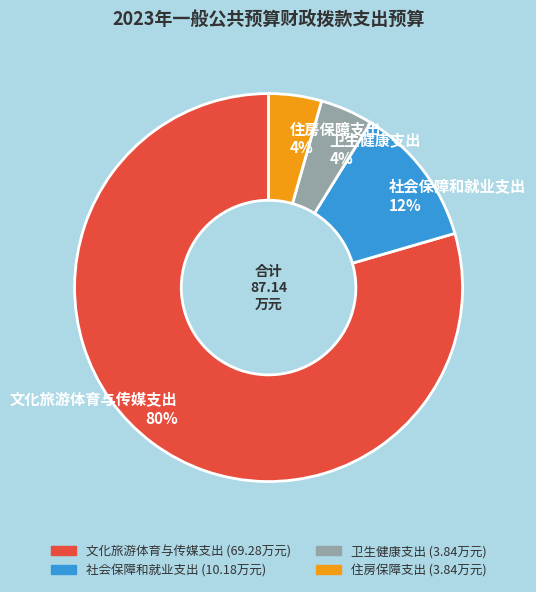

How many segments does this pie chart have?

4